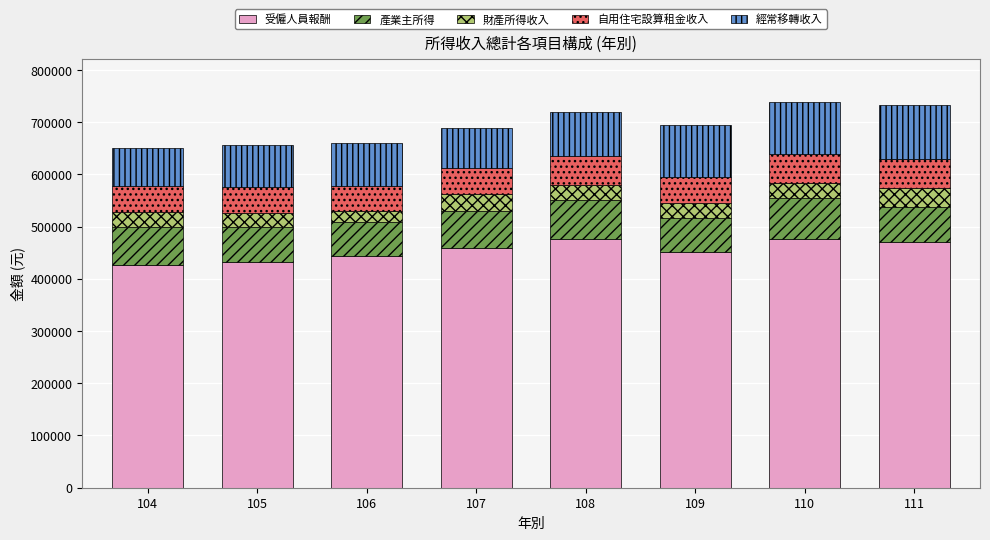

What is the lowest value of the 受僱人員報酬 series?

426776